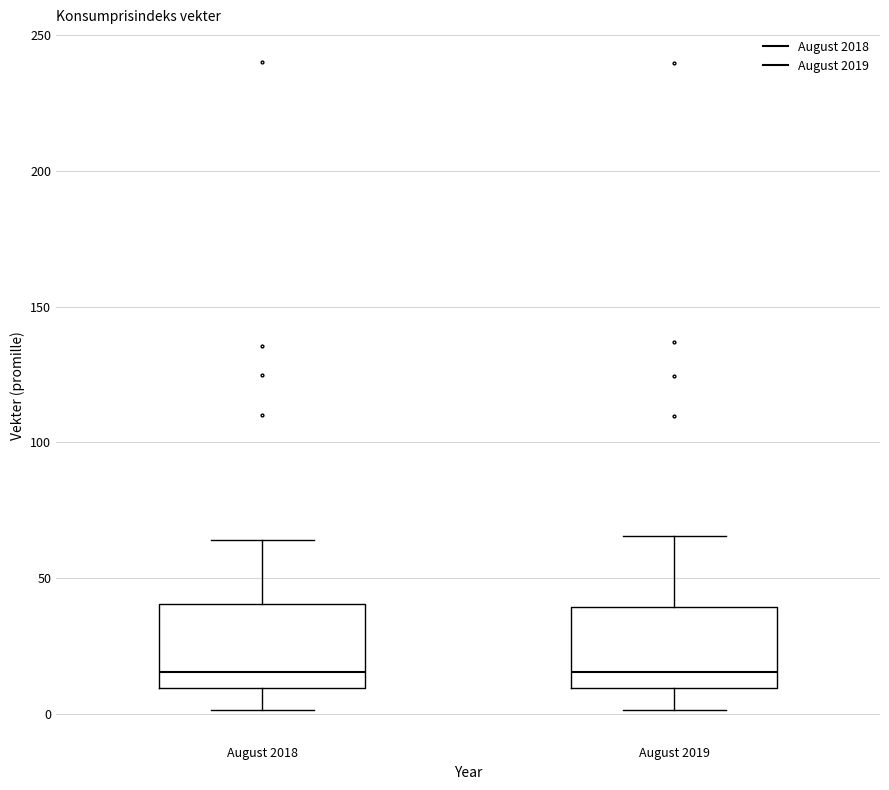

Reading left to right, transcribe this box plot: for each box, give where its median line is, the range the box spans, and where its two whiskers end, as read against the y-axis. The values are not printed on the chart, so give them approximately, as read against the axis.

August 2018: median 15, box 10 to 40, whiskers 0 to 65
August 2019: median 15, box 10 to 40, whiskers 0 to 65